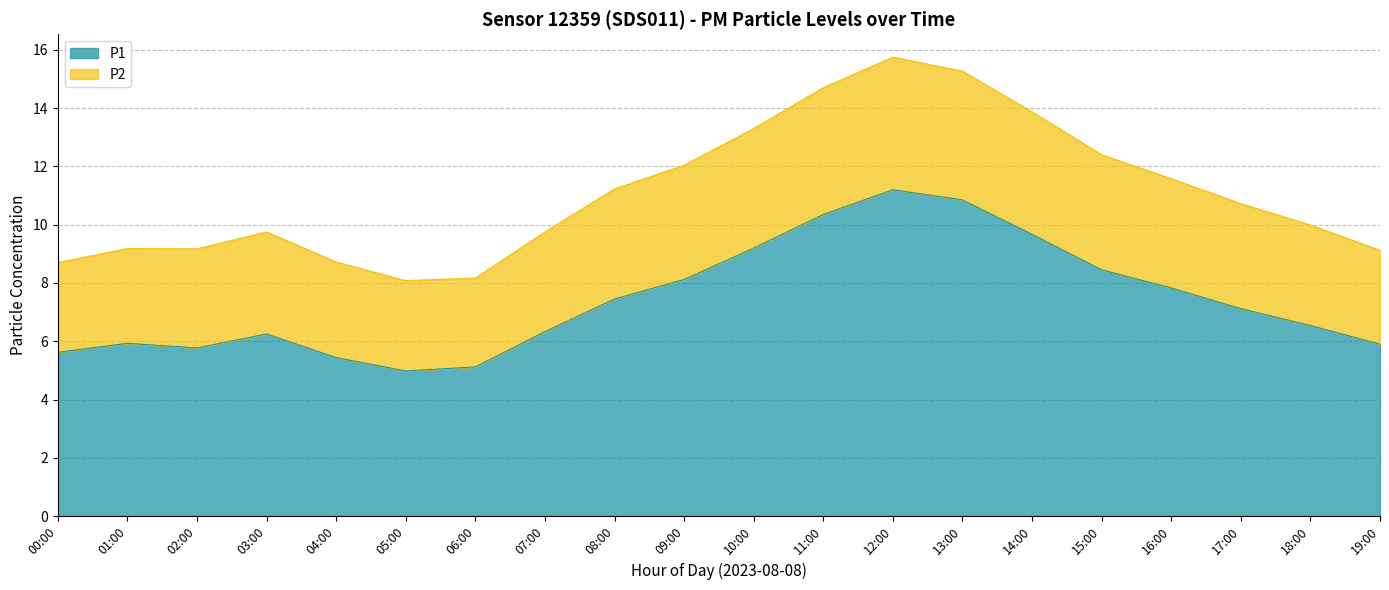

What position from the right is 02:00?

18